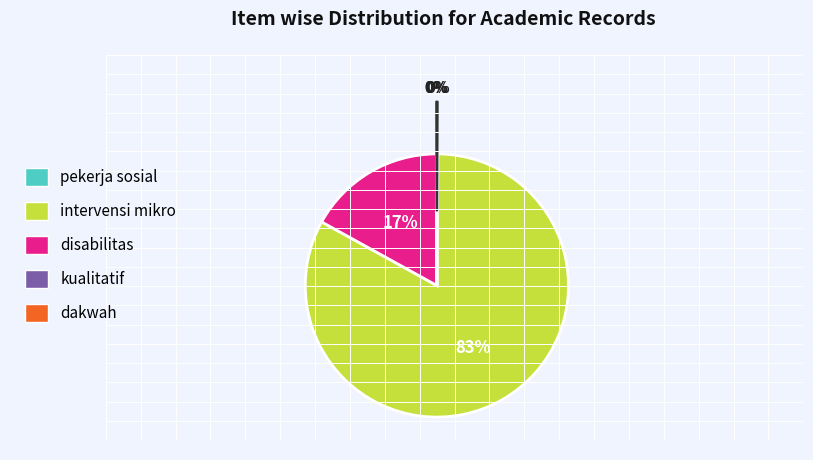

The disabilitas slice represents 31% of the pie. True or false?

False